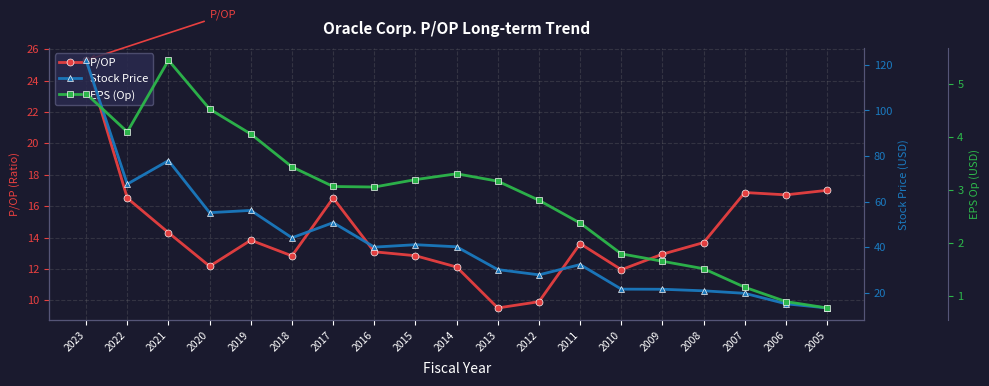

At how many categories does at least one series exceed 46?

6